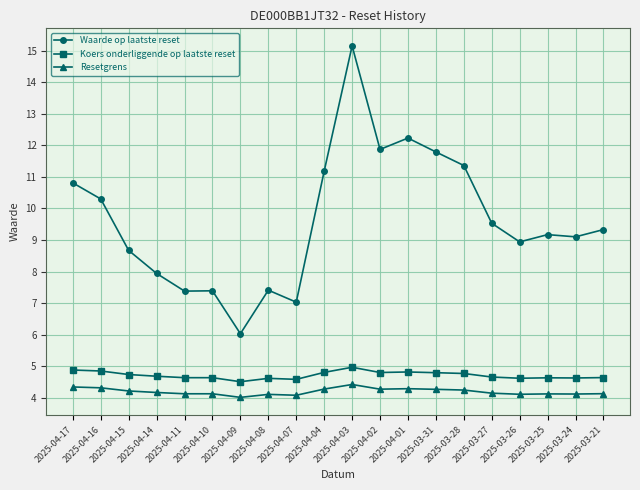

What is the value of the Koers onderliggende op laatste reset point at the 2nd from the left?

4.8